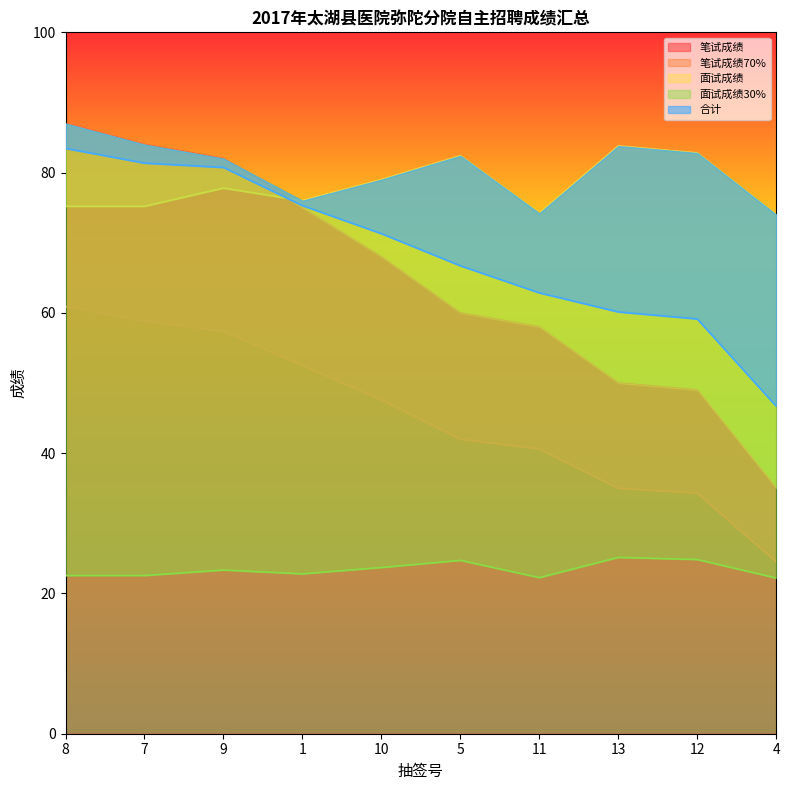

True or false: 合计 and 笔试成绩 cross at least once.

True